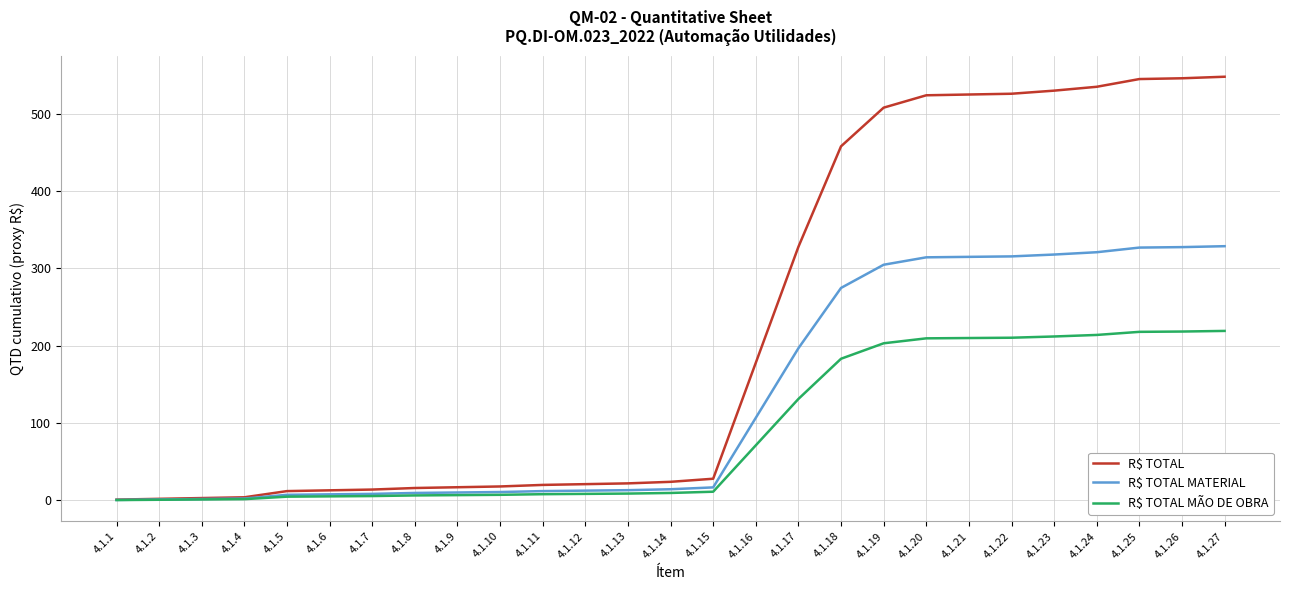

True or false: R$ TOTAL MATERIAL has a value of 9.6 at 4.1.8.

True